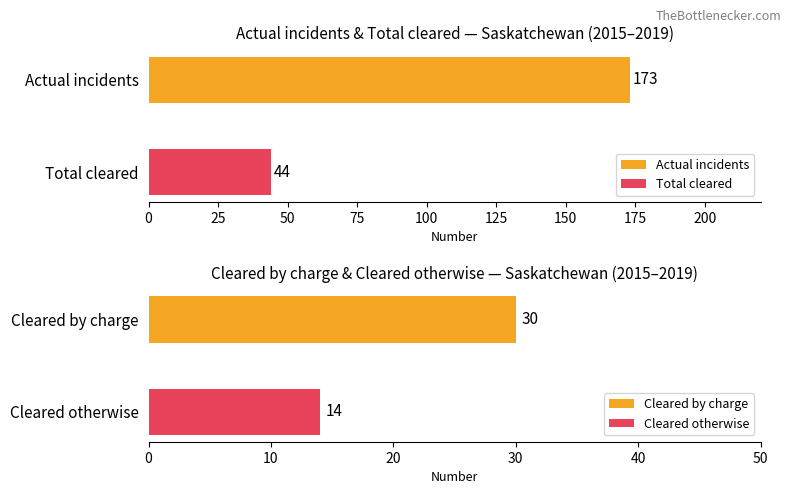

What is the lowest value of the Total cleared series?

44